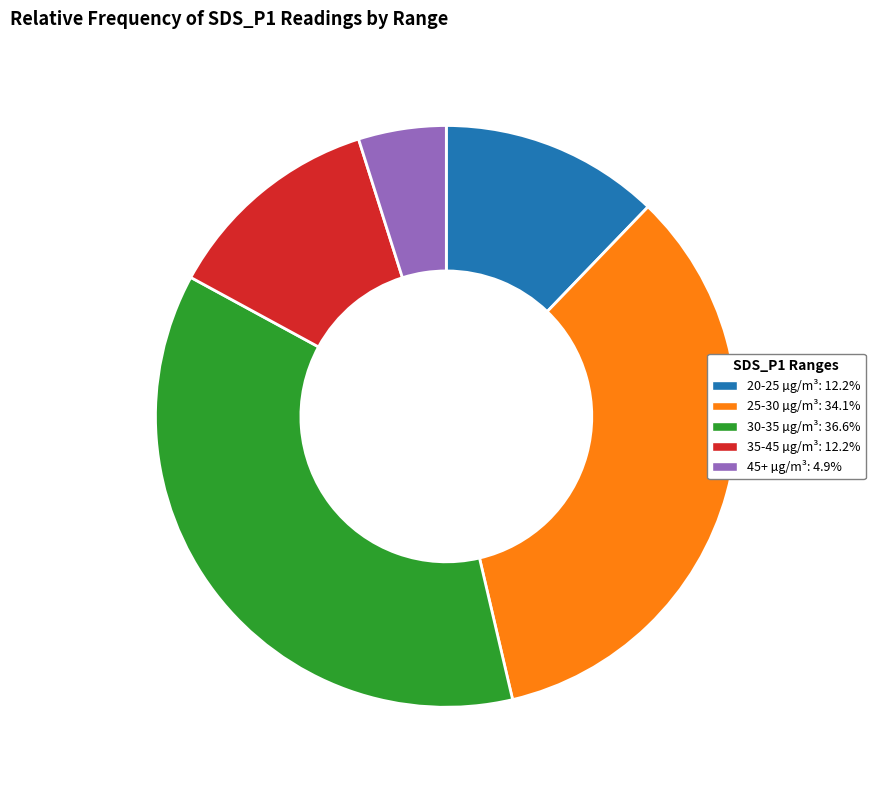

Is the sum of 20-25 µg/m³: 12.2% and 25-30 µg/m³: 34.1% greater than half?

No